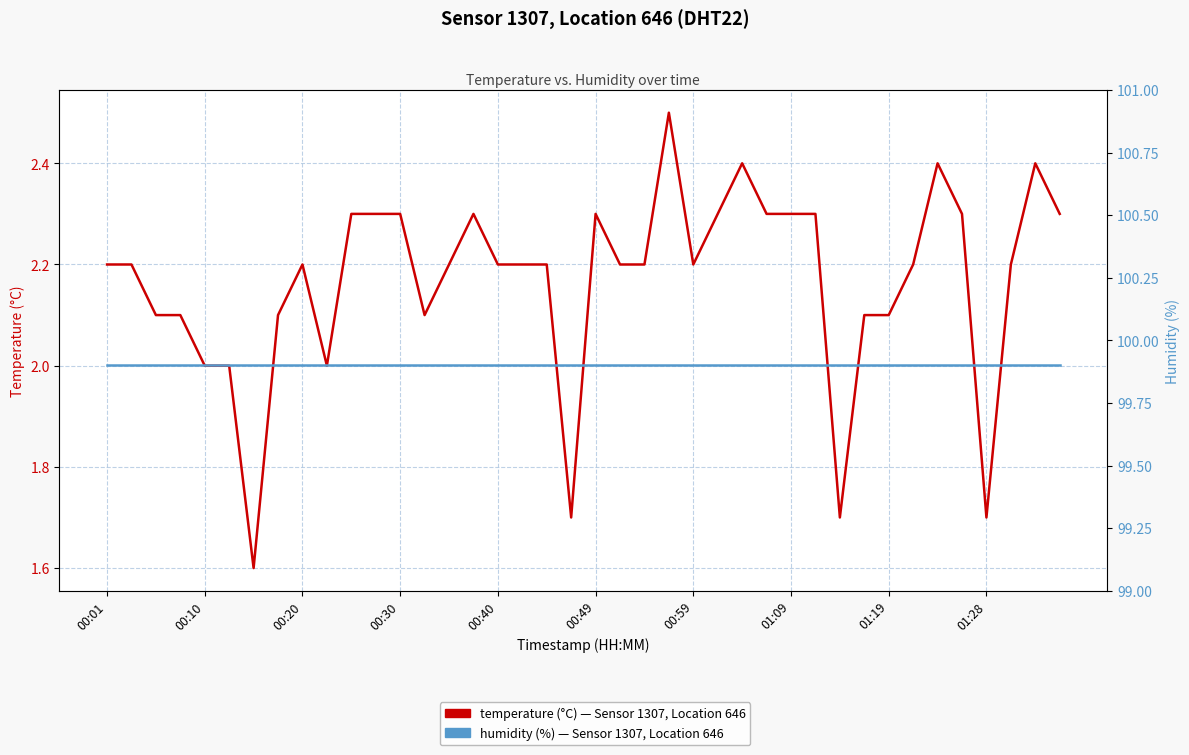

What is the smallest value displayed?

1.6